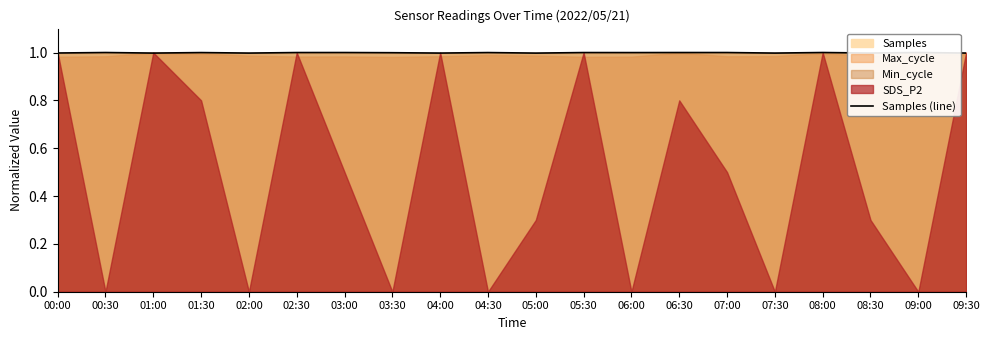

What is the label of the 7th point from the right?

06:30